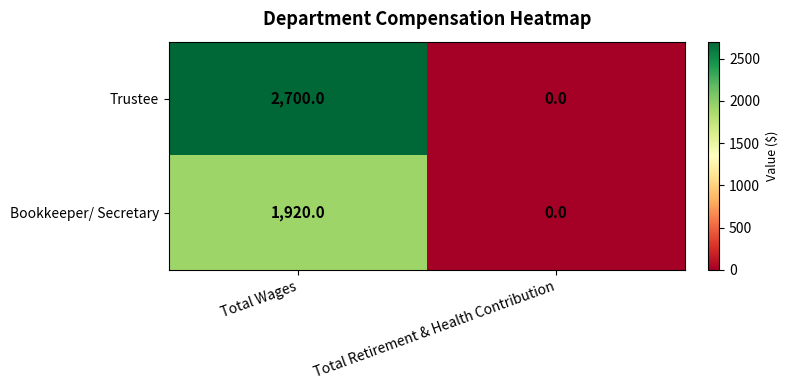

List the series in order of their overall mean, lowest first.

Bookkeeper/ Secretary, Trustee